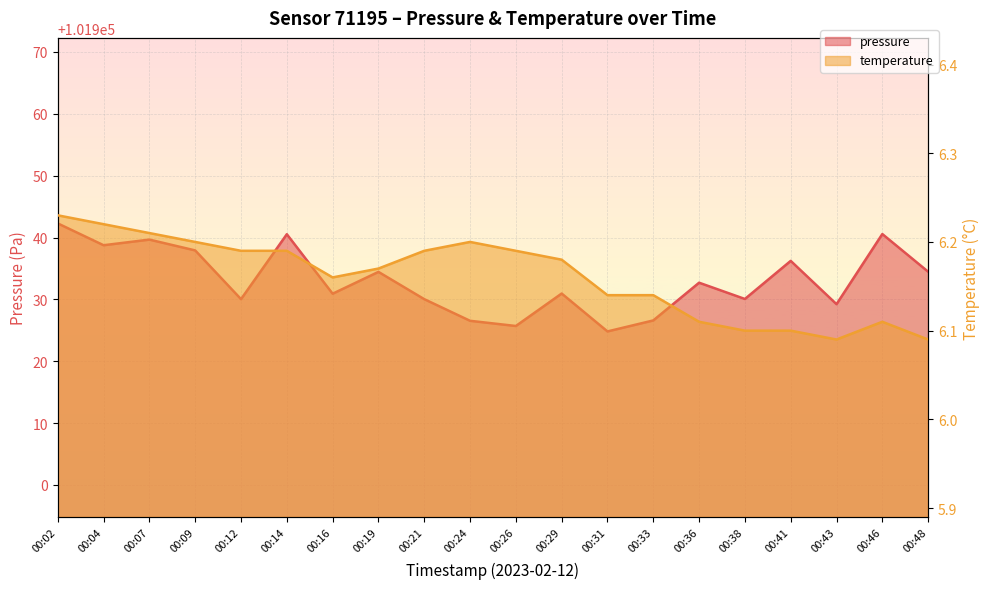

What are all the series names shown in the legend?

pressure, temperature